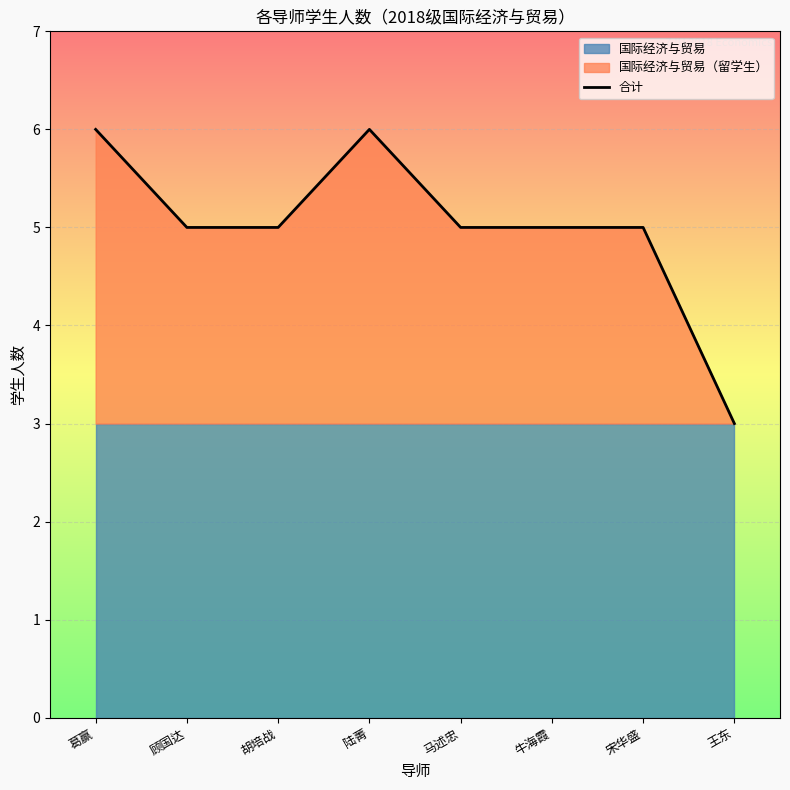

Is it true that the value at 胡培战 is 7?

False